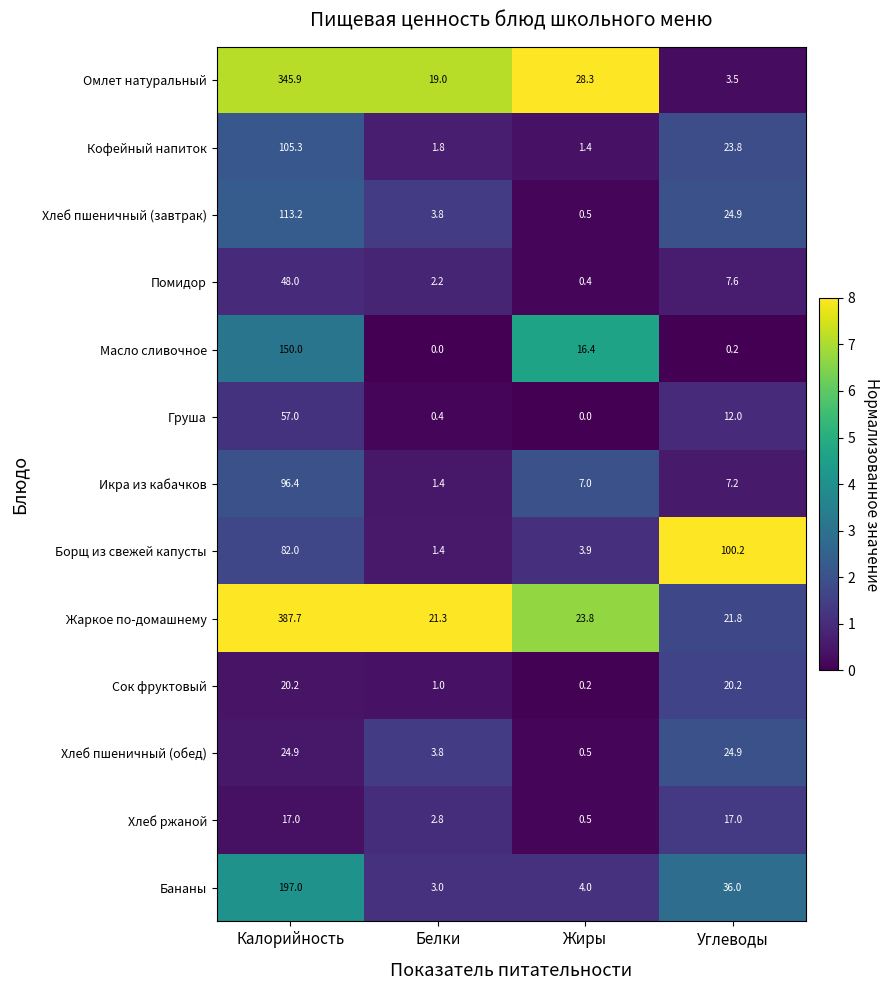

Is the value of Жаркое по-домашнему at Углеводы greater than the value of Хлеб ржаной at Углеводы?

Yes